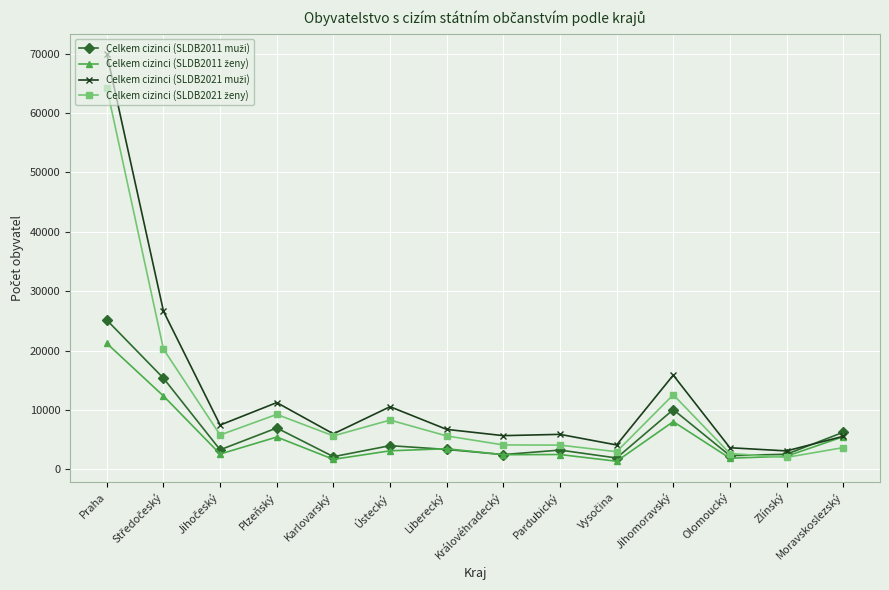

What is the difference between the highest and lowest values at Karlovarský?

4292